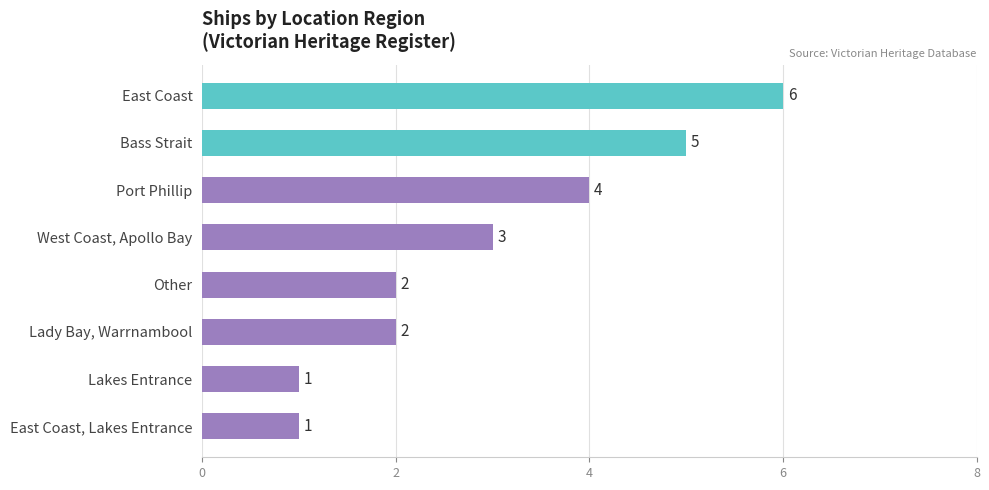

True or false: the data shows 5 at Bass Strait.

True